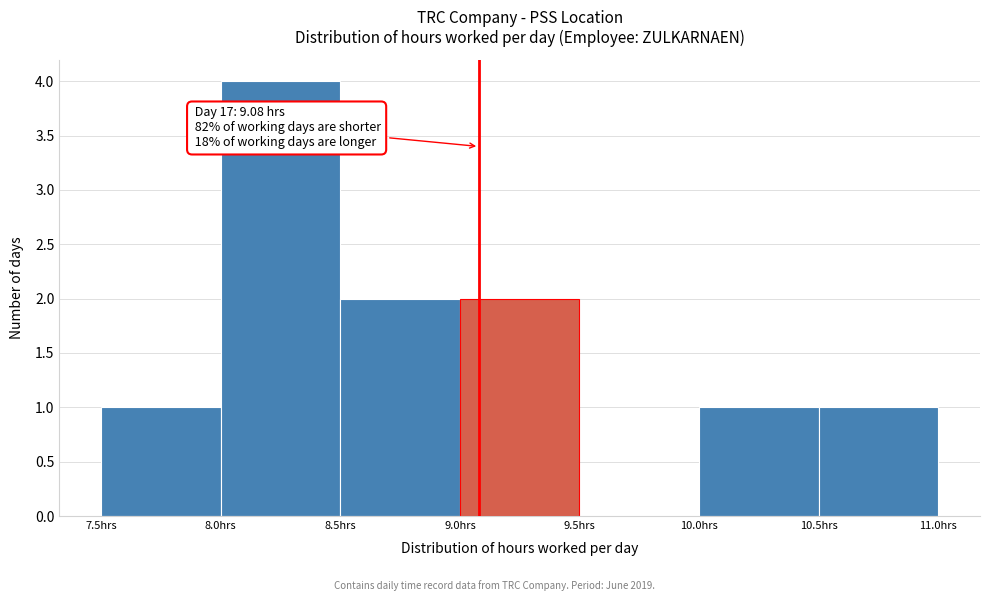

Which range on the x-axis has the tallest bar?

8.0 to 8.5